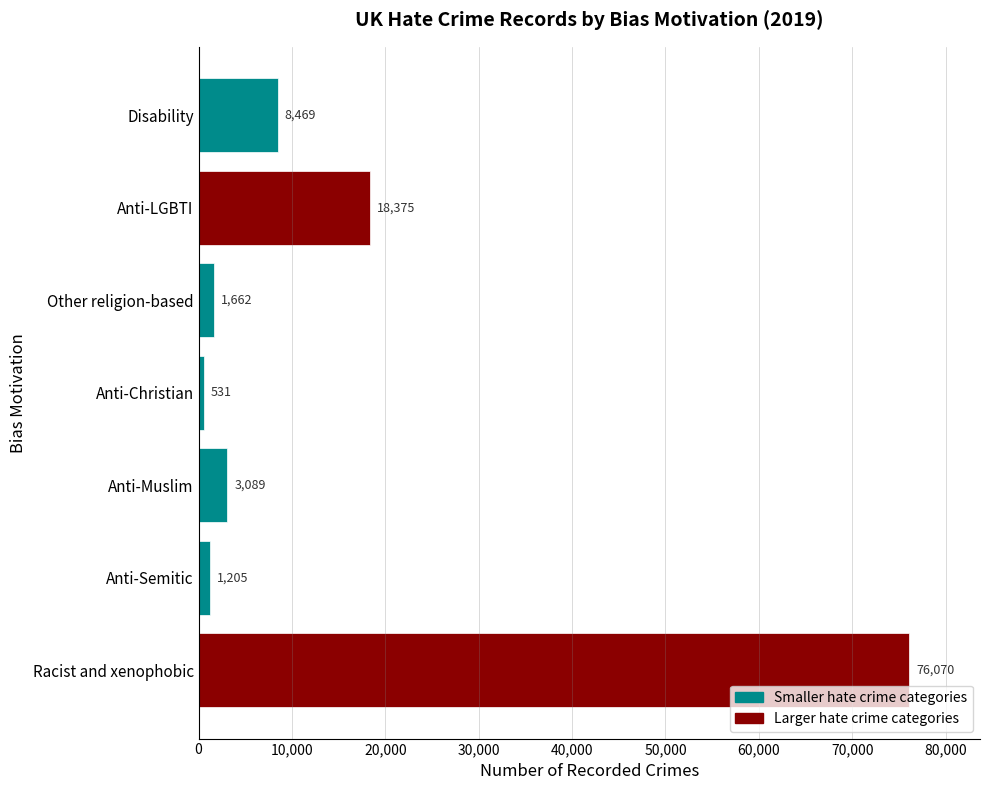

Between Anti-Muslim and Anti-Christian, which is larger?

Anti-Muslim